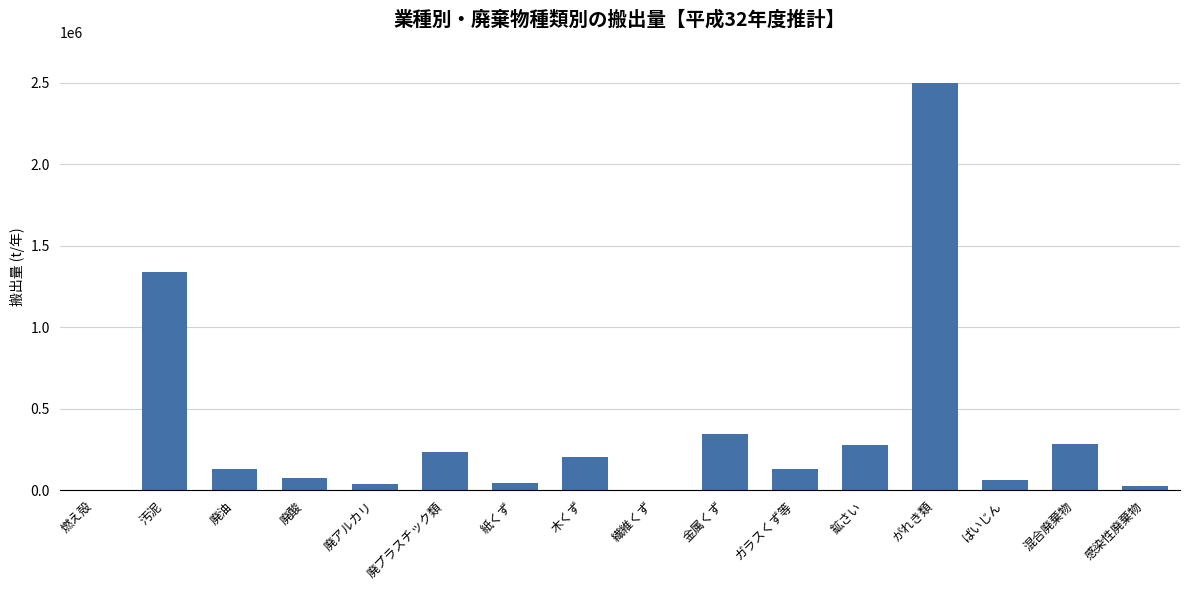

The chart shows a value of 343319.0 at 汚泥. True or false?

False